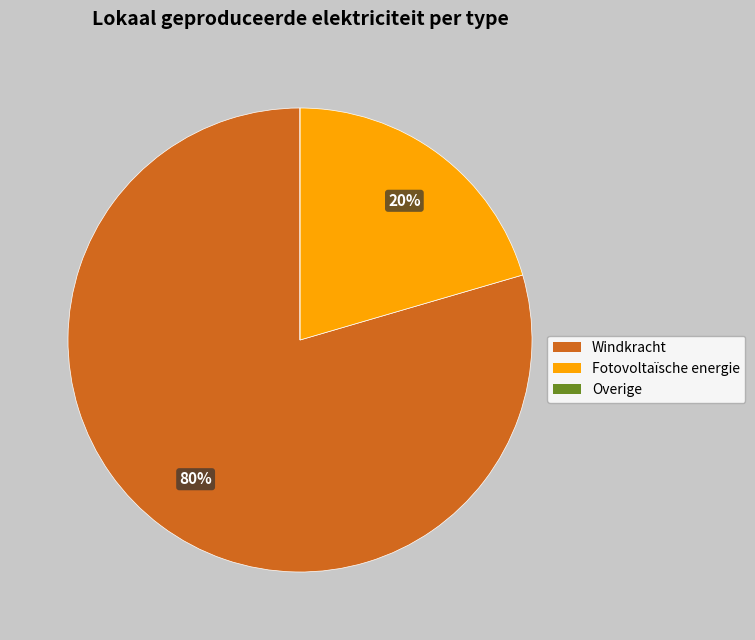

What percentage is the Windkracht slice, to the nearest percent?

80%